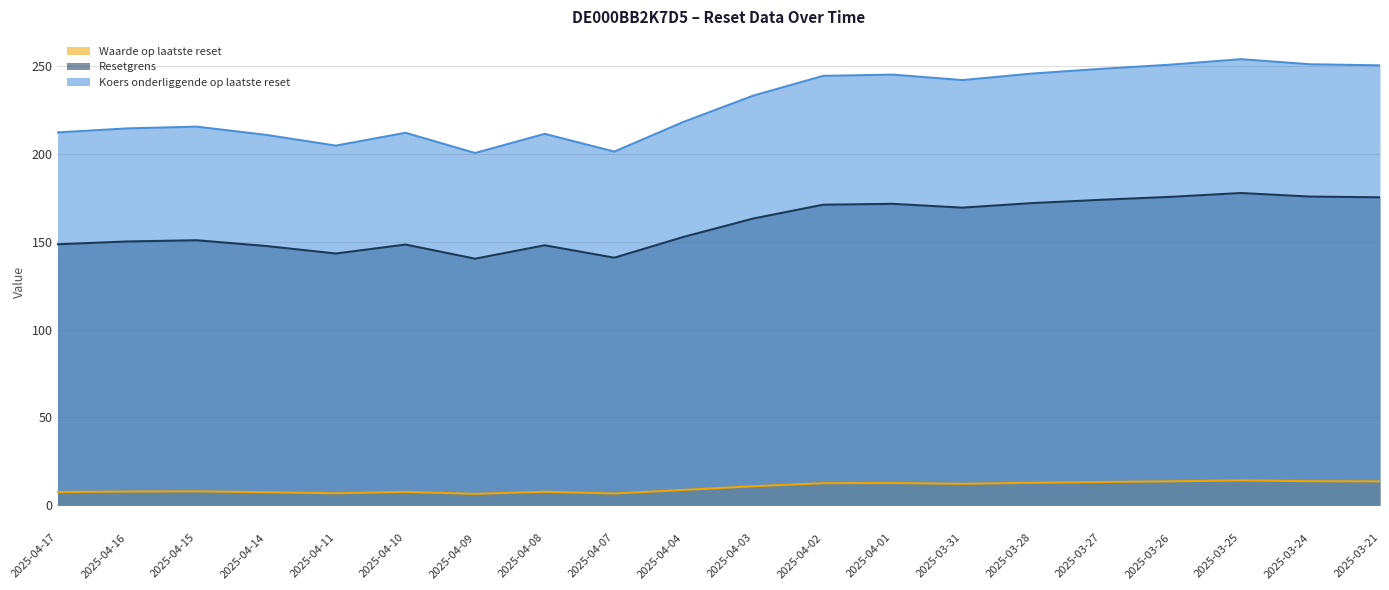

What is the sum of all Resetgrens values?

3196.3